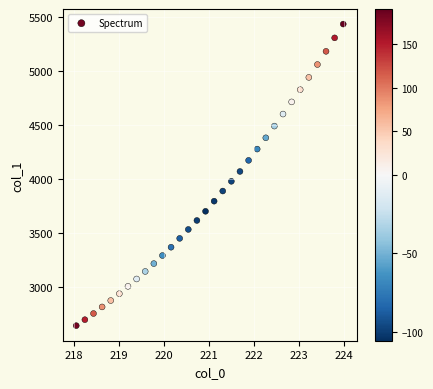

What is the range of Y values (max minus min)?

2791.5